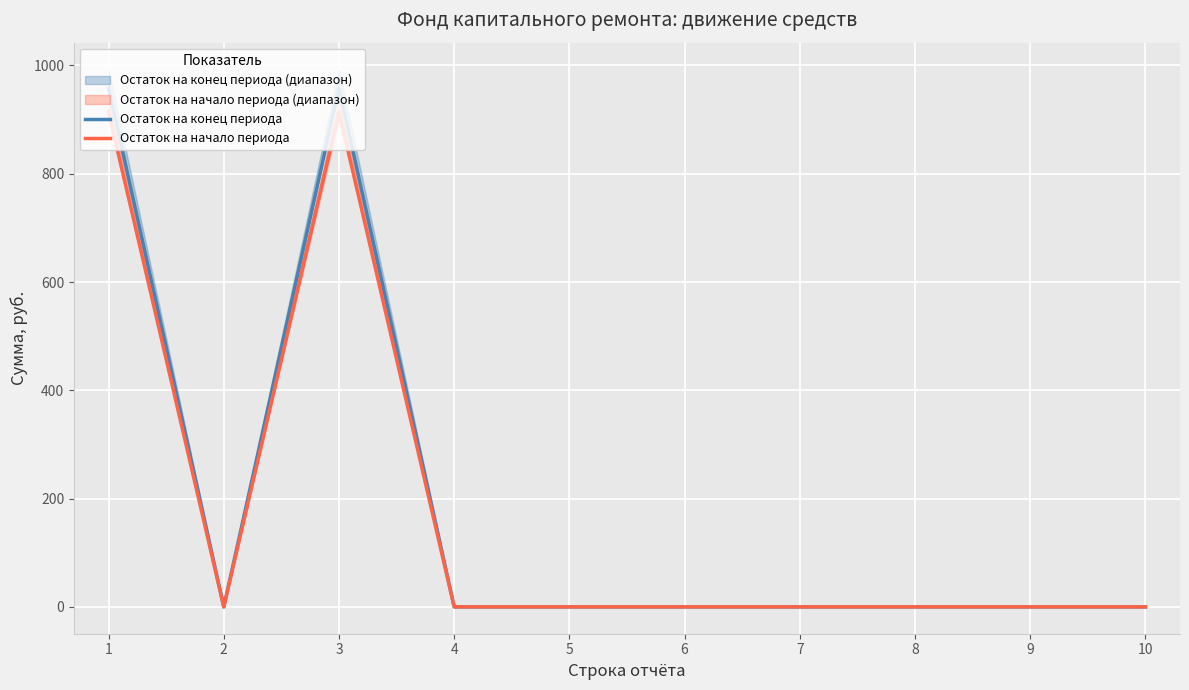

Which series has the largest total across all categories?

Остаток на конец периода